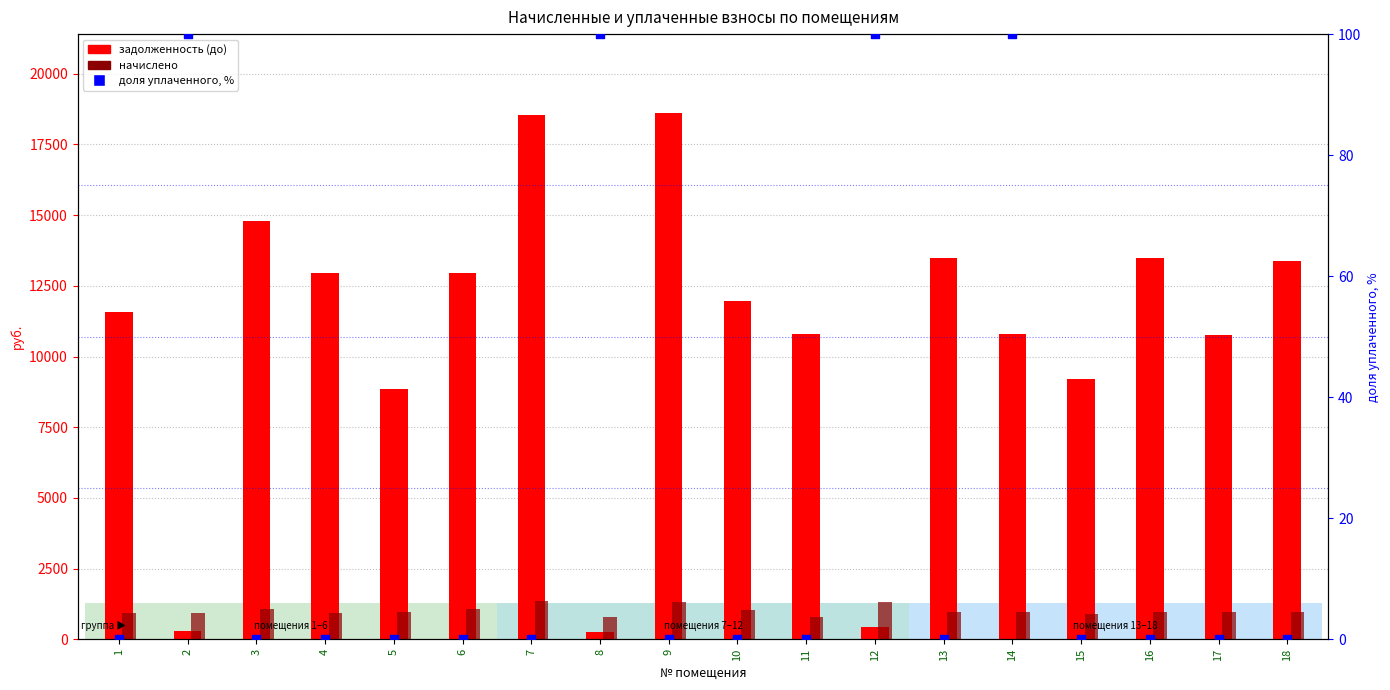

Which series contains the highest Y value?

задолженность (до)